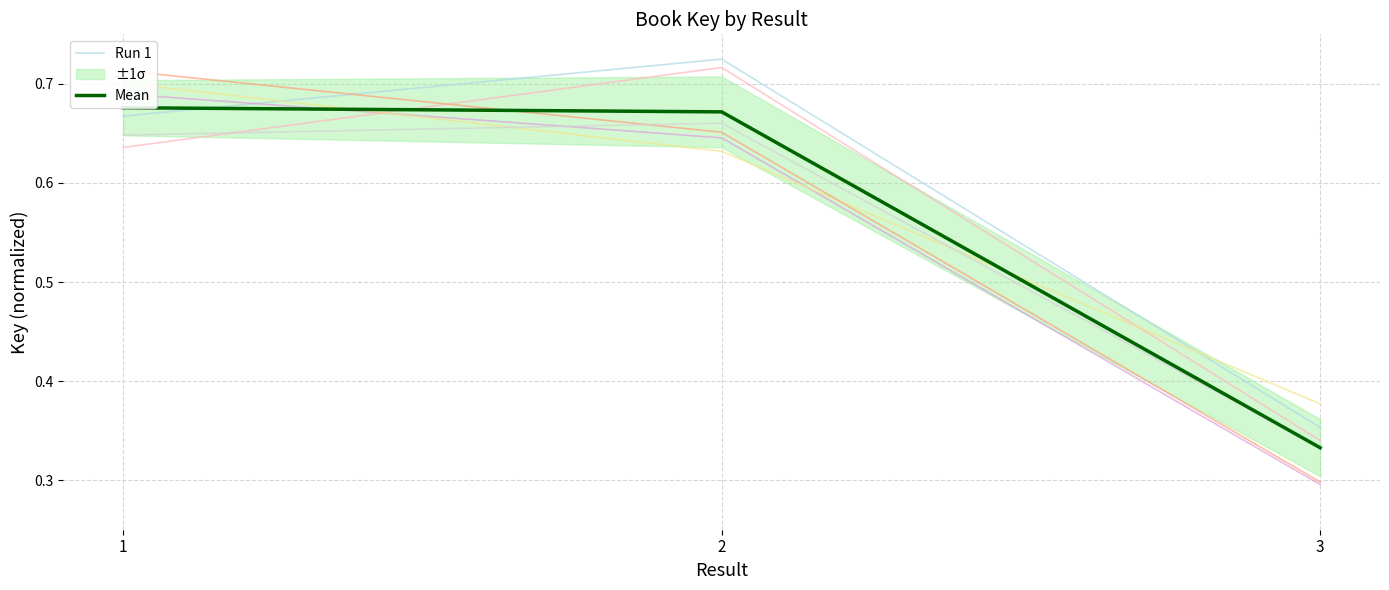

Rank the series by their average value, from lowest to highest.

Mean, Run 1